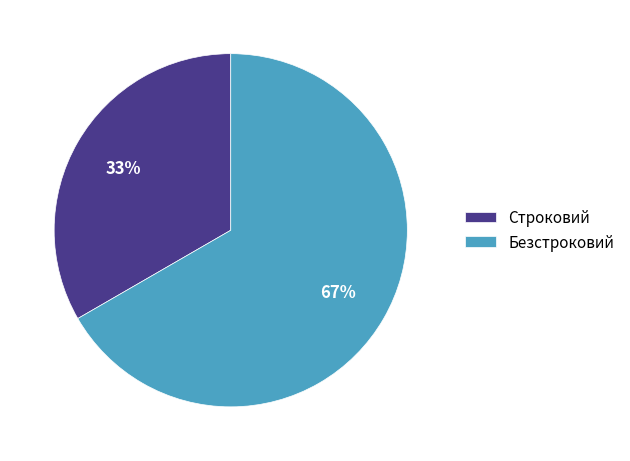

Approximately how many times larger is the value at Безстроковий compared to Строковий?

2.0